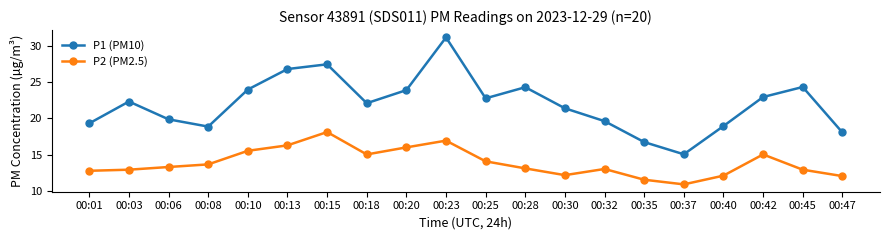

List the series in order of their overall mean, lowest first.

P2 (PM2.5), P1 (PM10)